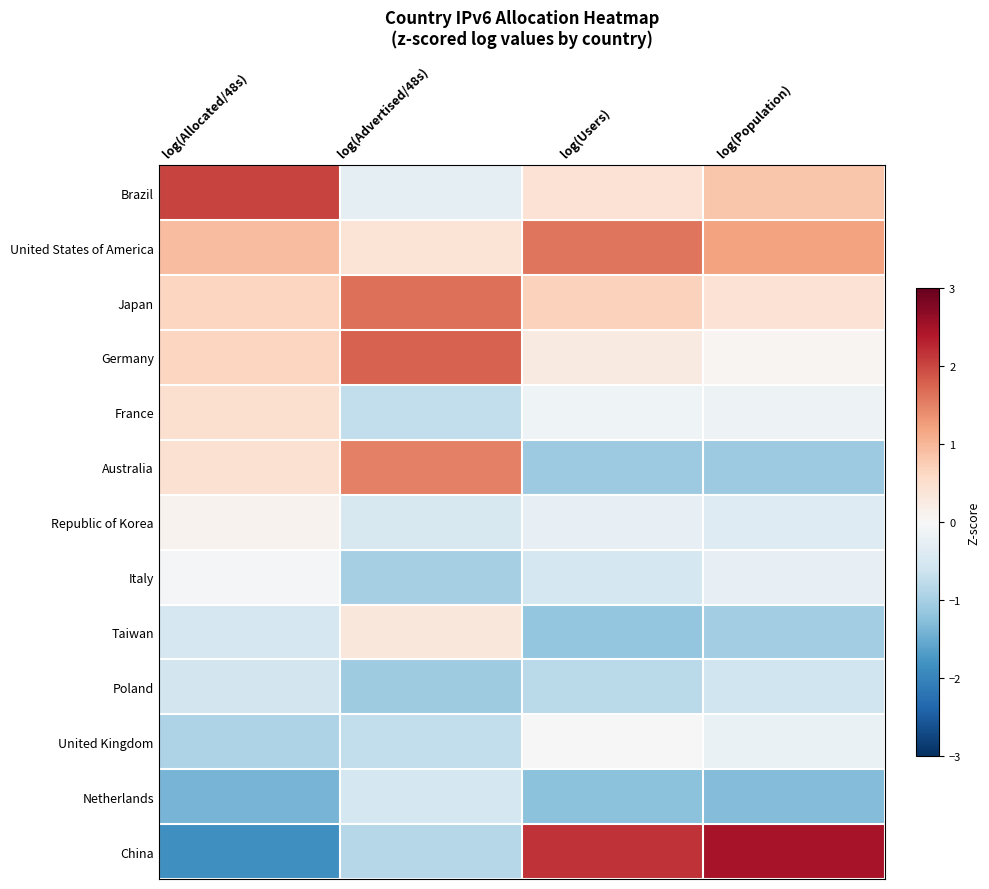

Between log(Users) and log(Population), which series saw the biggest shift?

Brazil